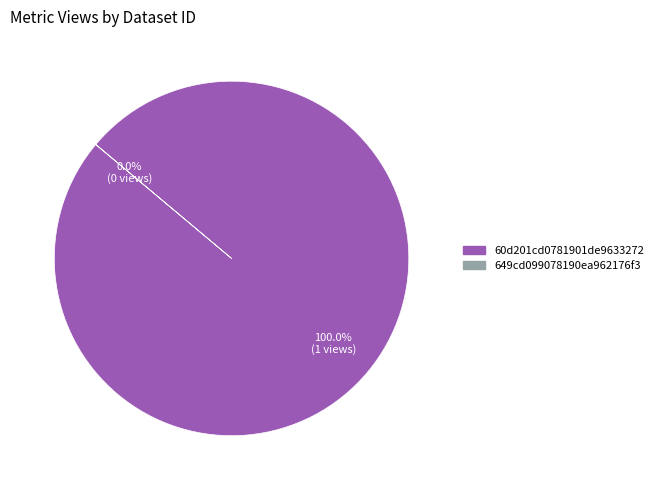

Is there a majority slice in this chart?

Yes